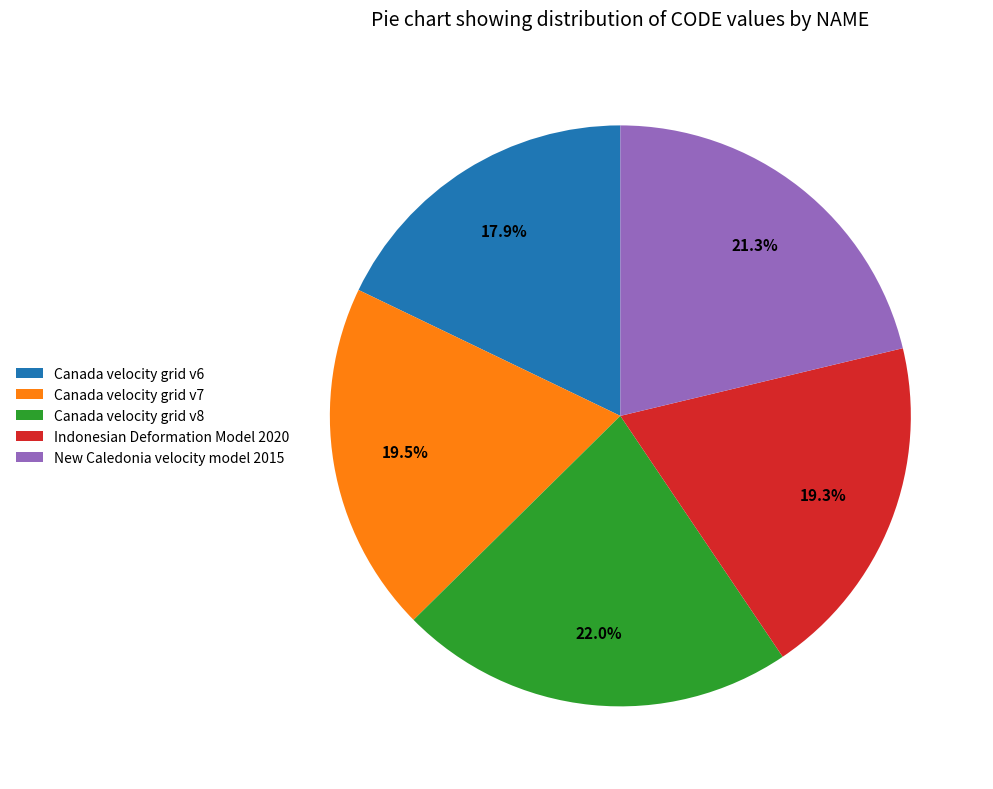

Which slice is the smallest?

Canada velocity grid v6